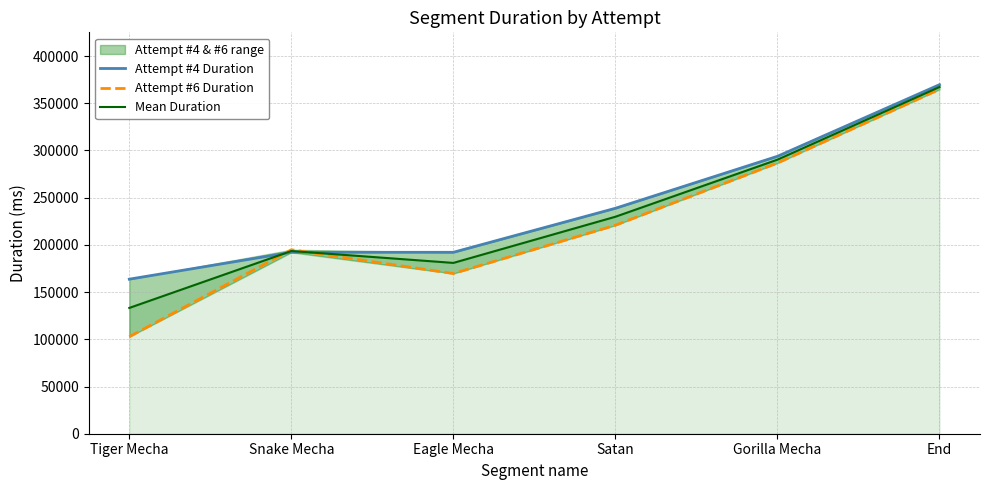

How many lines are shown in the chart?

3